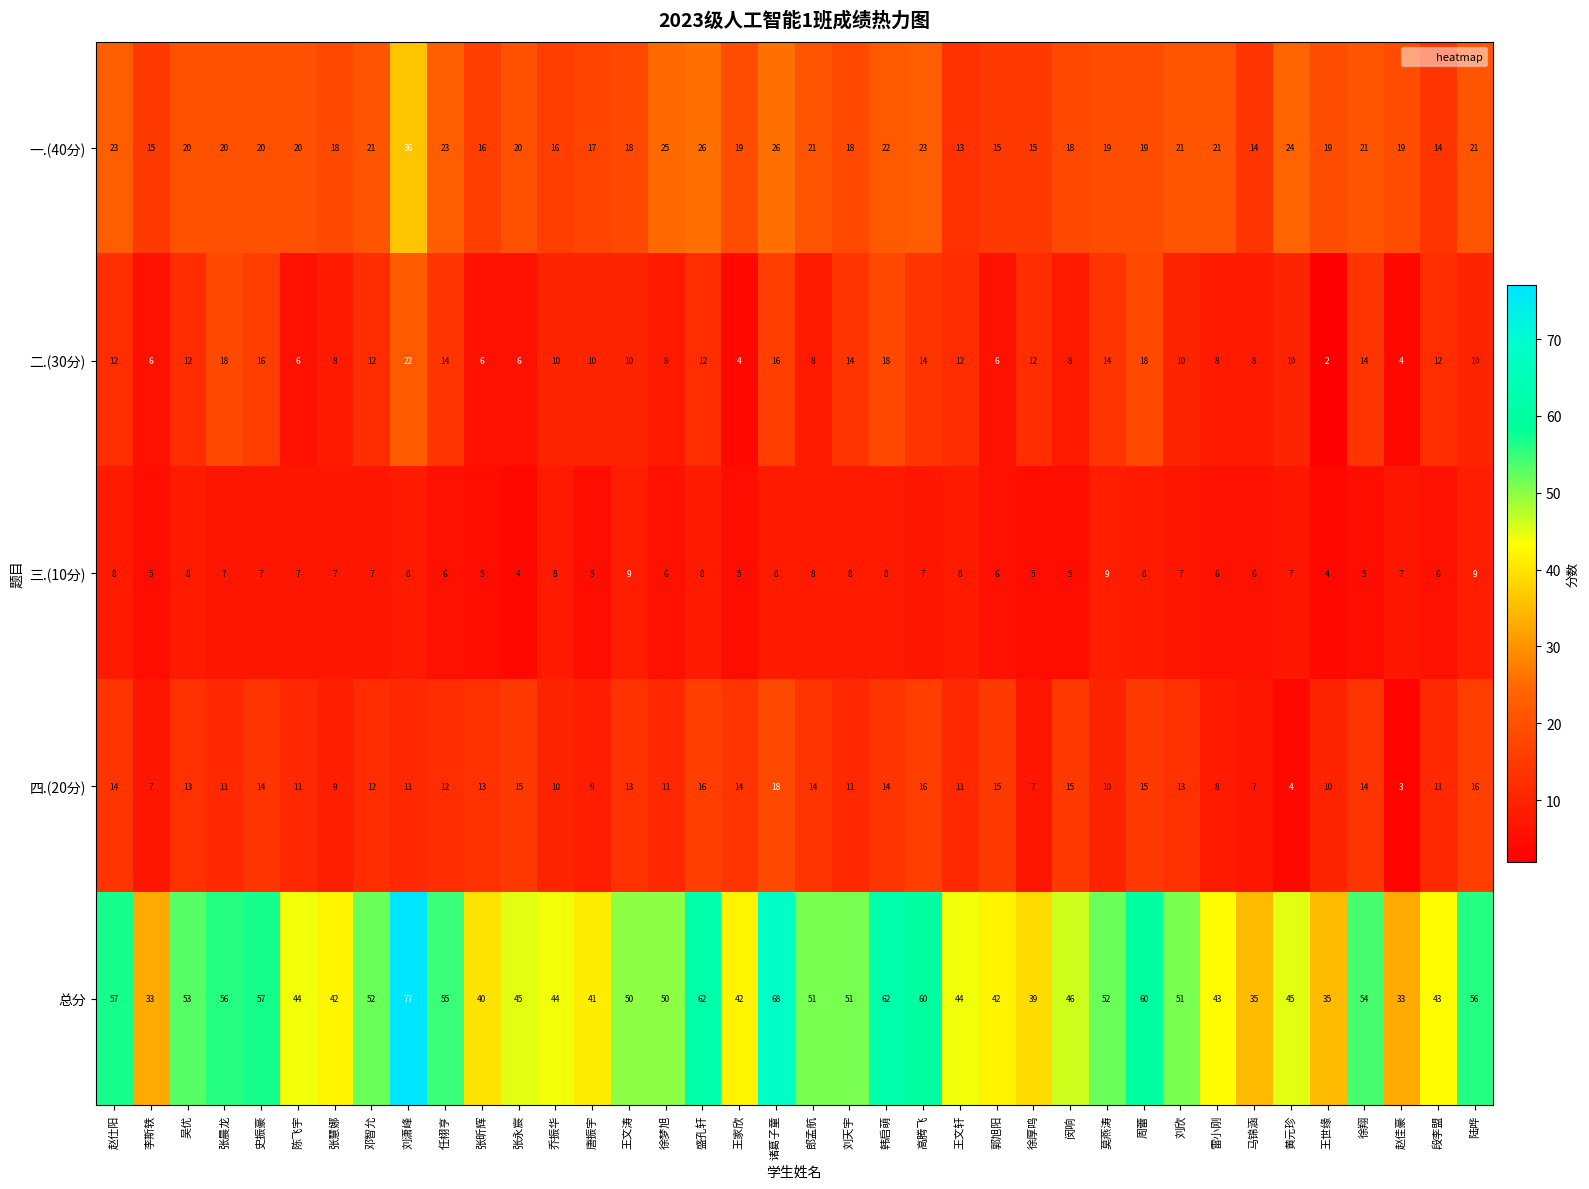

List the series in order of their peak value, lowest first.

三.(10分), 四.(20分), 二.(30分), 一.(40分), 总分